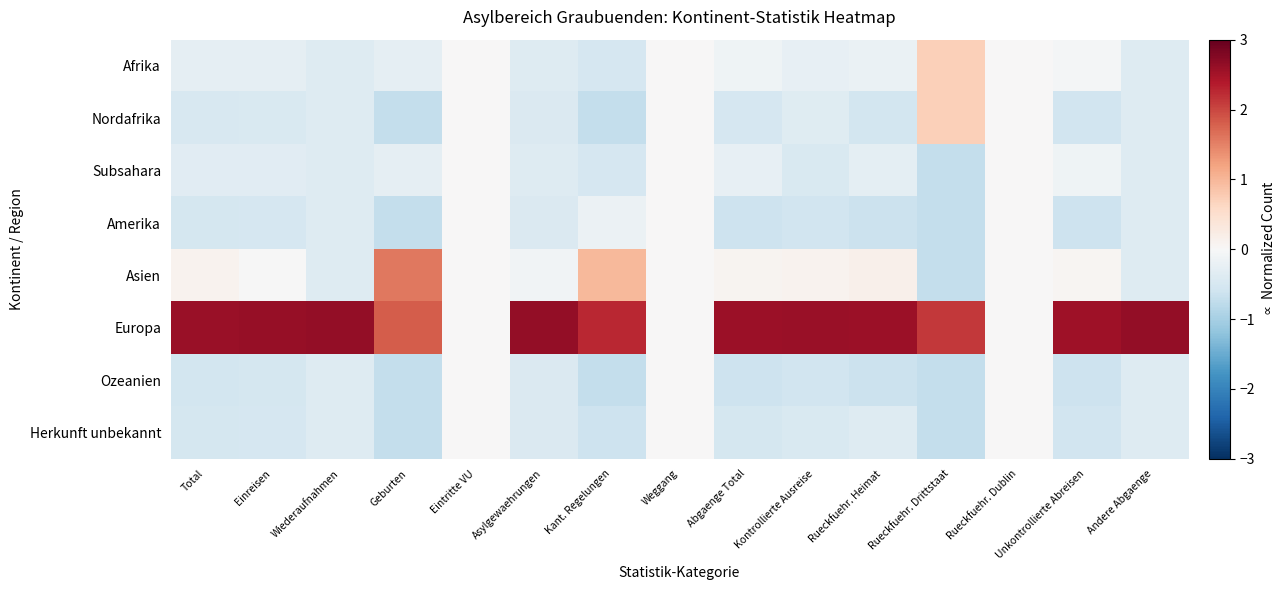

At how many categories does at least one series exceed 0?

12